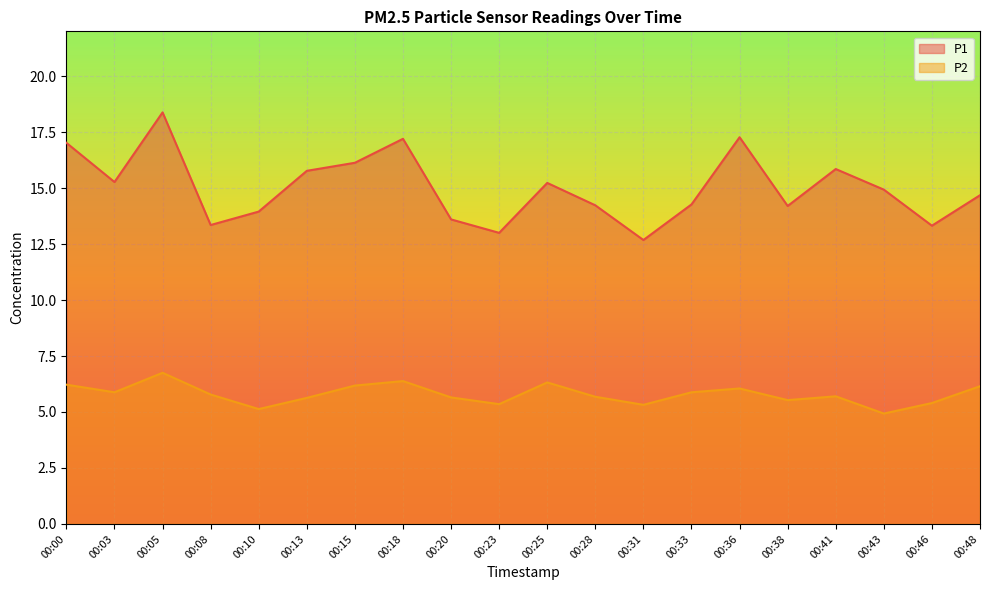

Which series has the largest range (max minus min)?

P1